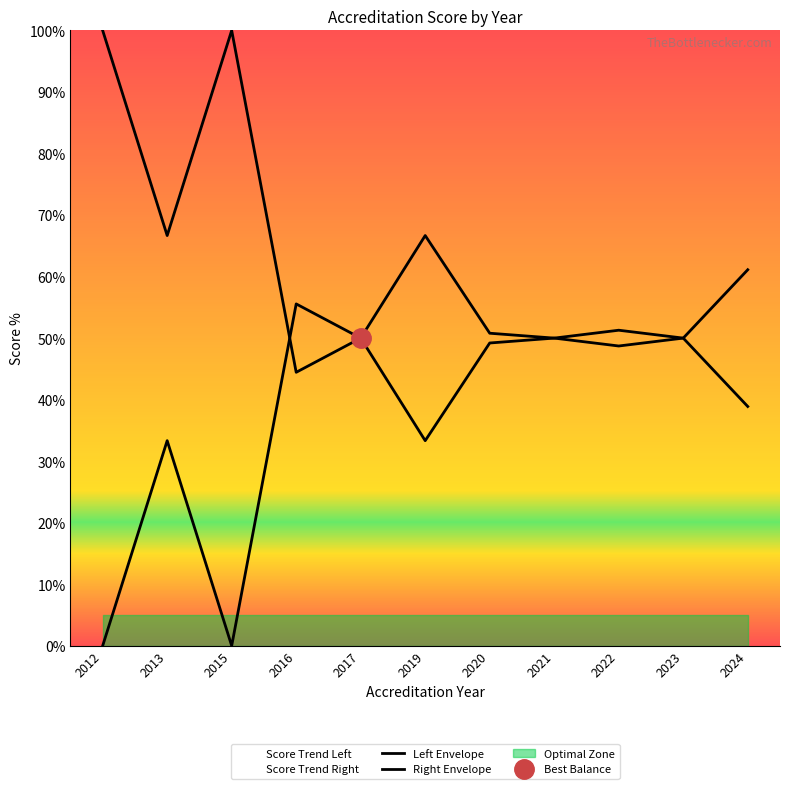

At which label does Right Envelope reach its minimum?

2012